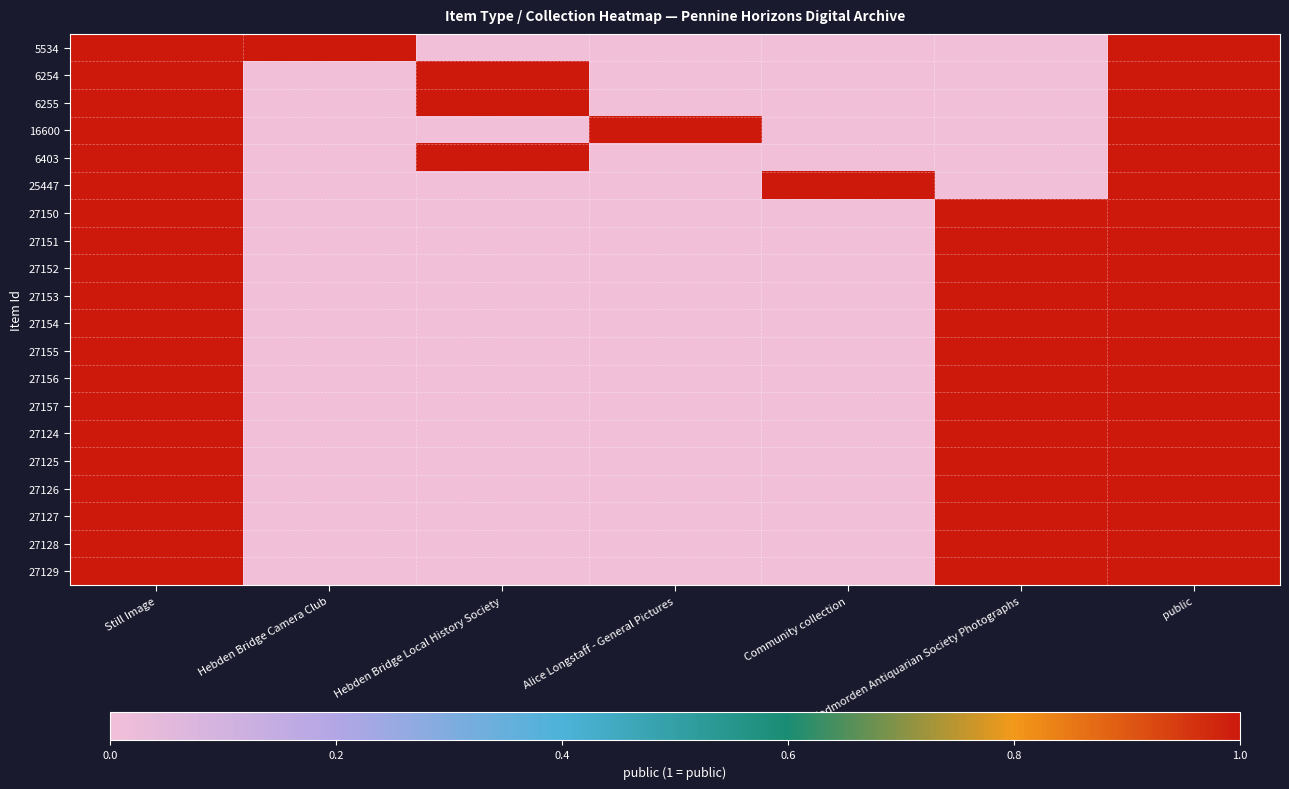

What is the greatest value displayed?

1